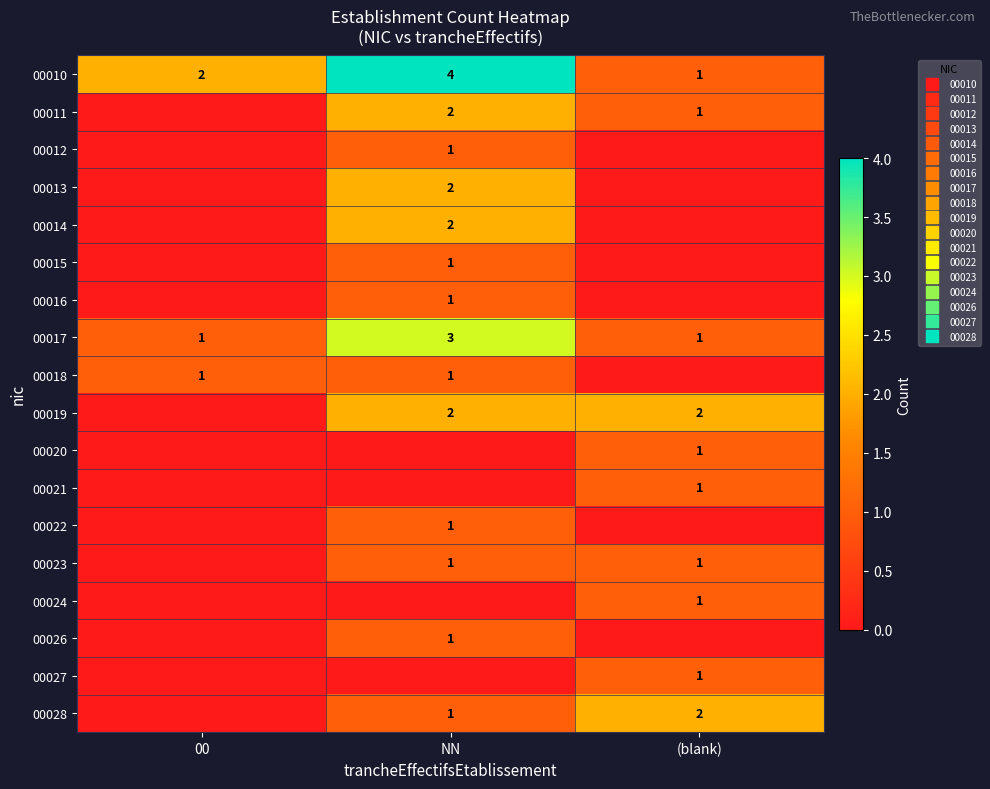

How many values in the 00010 series exceed 2?

1